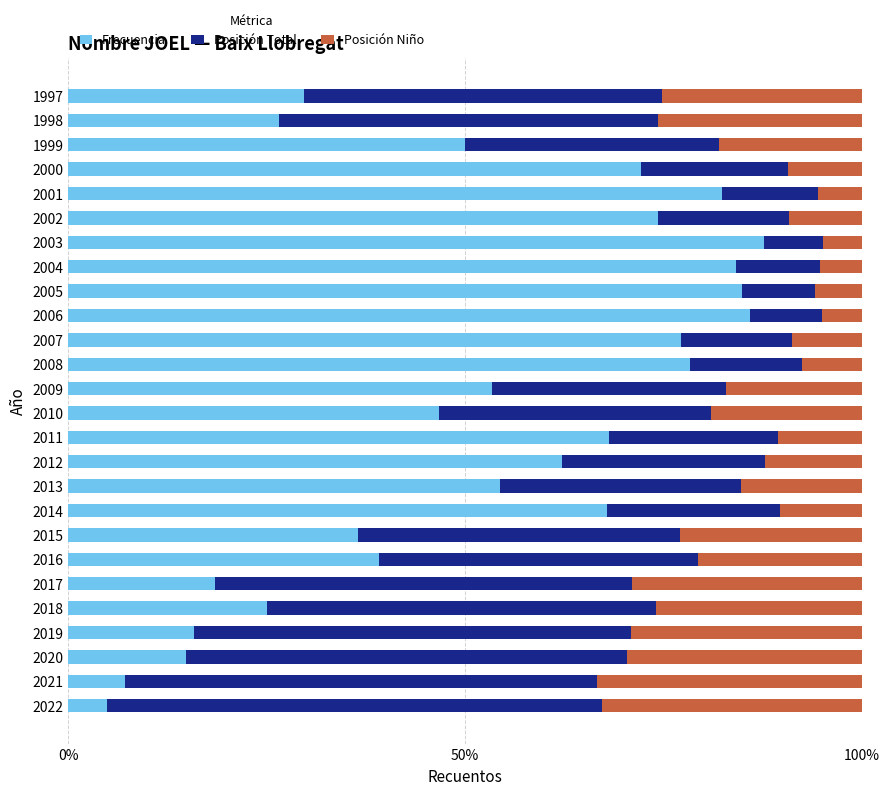

At which label does Frecuencia reach its minimum?

2022